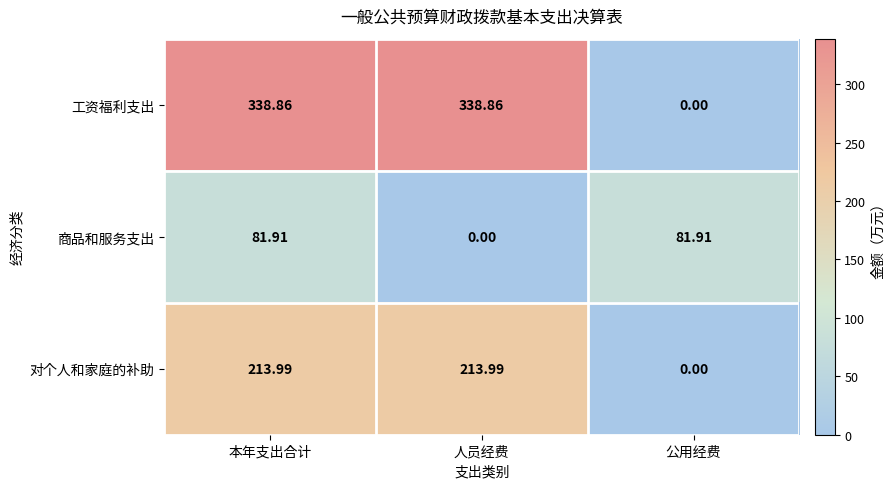

Which series has the largest total across all categories?

工资福利支出